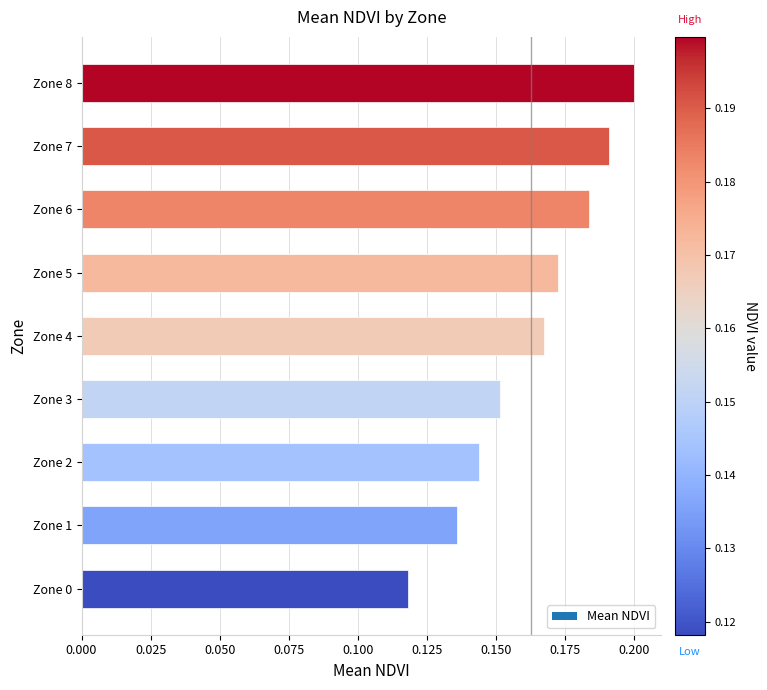

How many series are shown in this chart?

1